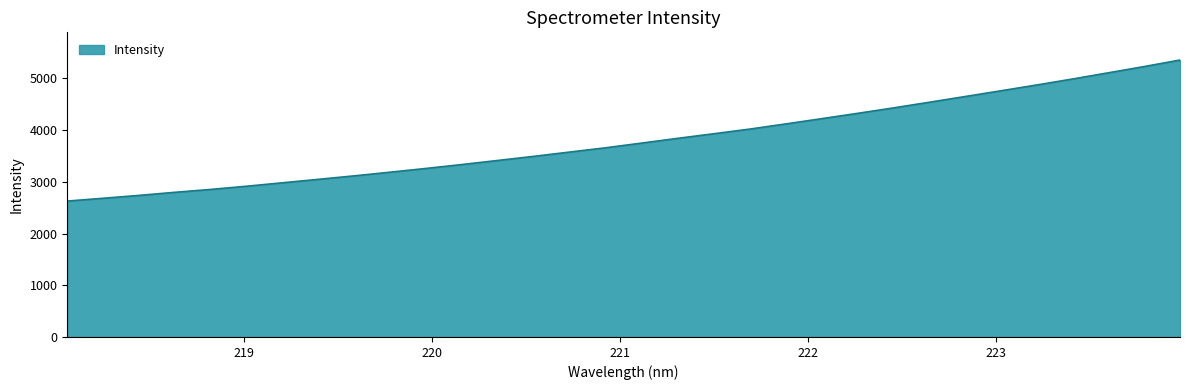

What is the smallest value displayed?

2628.5